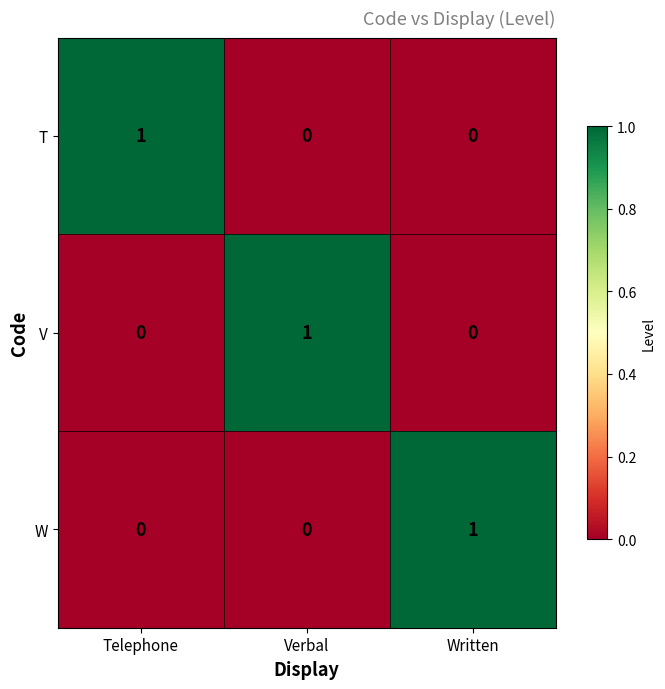

Reading left to right, what are all the values shown in this chart?

T: 1	0	0
V: 0	1	0
W: 0	0	1